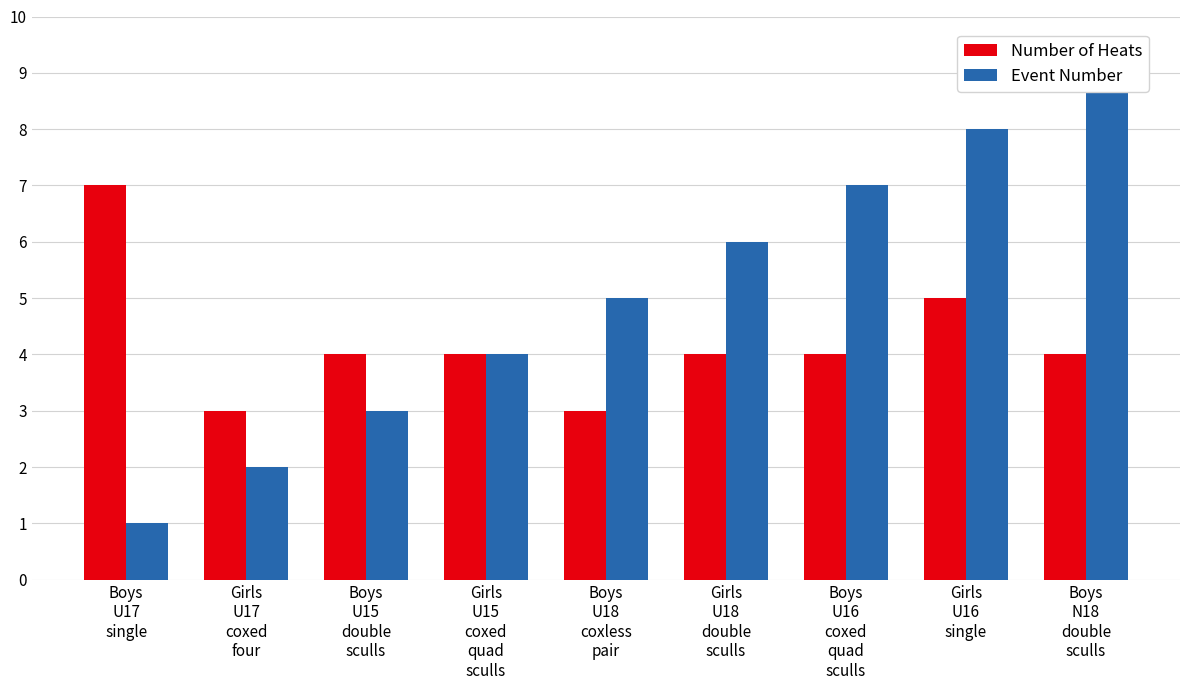

How many categories are shown in the chart?

9